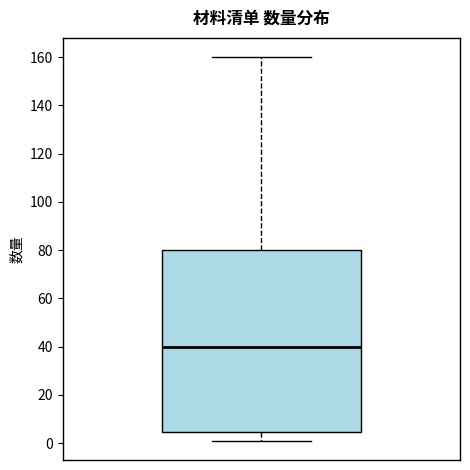

Read this box plot against the y-axis: the position of the median line, the range covered by the box, and the ends of both whiskers. The values are not printed on the chart, so give them approximately, as read against the axis.

median 40, box 4 to 80, whiskers 2 to 160